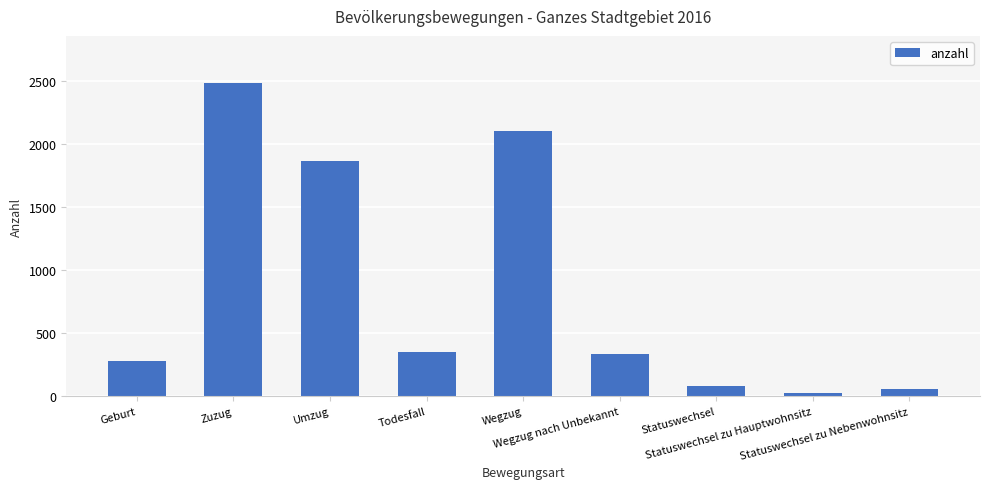

What is the label of the 2nd bar from the left?

Zuzug